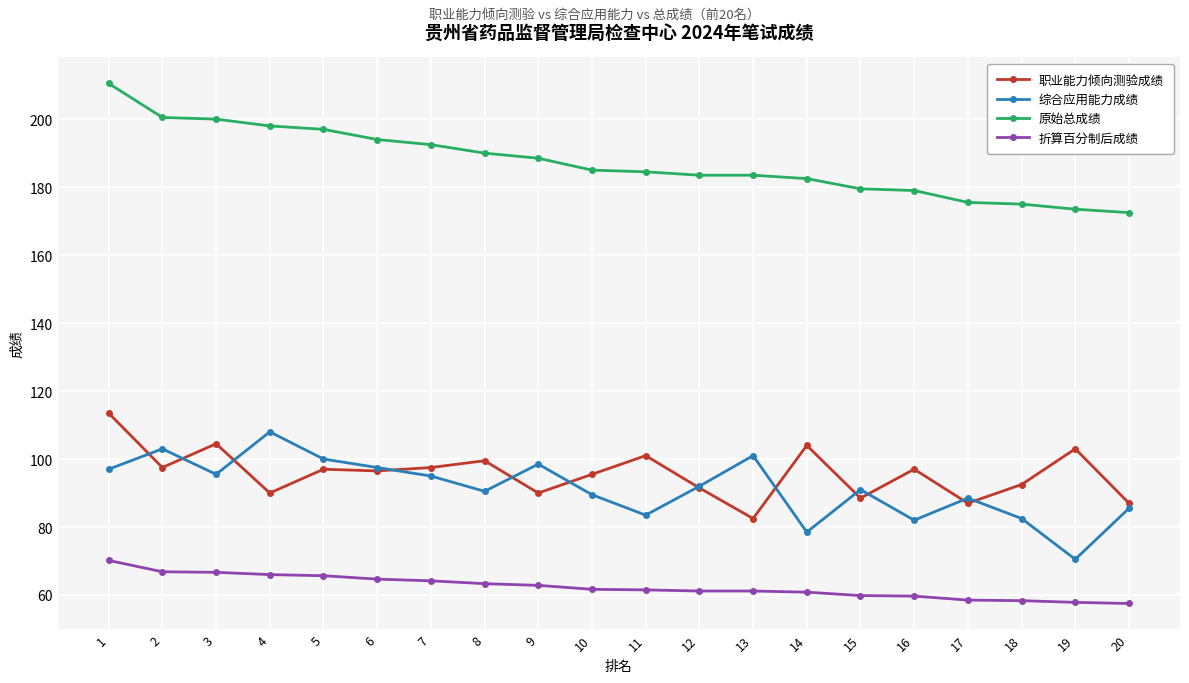

Between 5 and 14, which series saw the biggest shift?

综合应用能力成绩